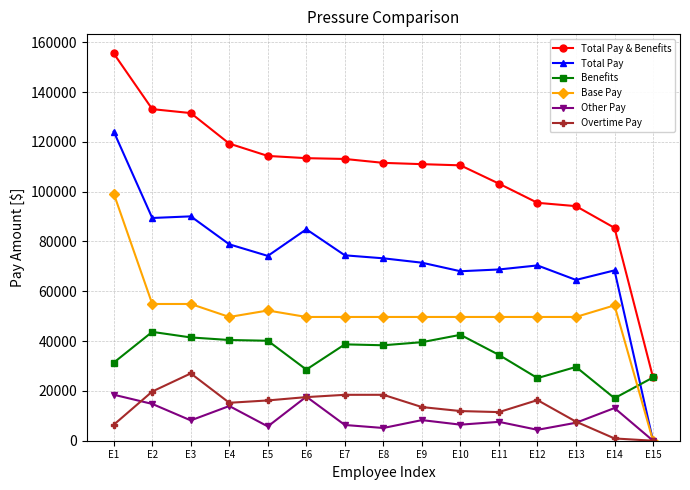

The Benefits series shows 25141 at E12. True or false?

True